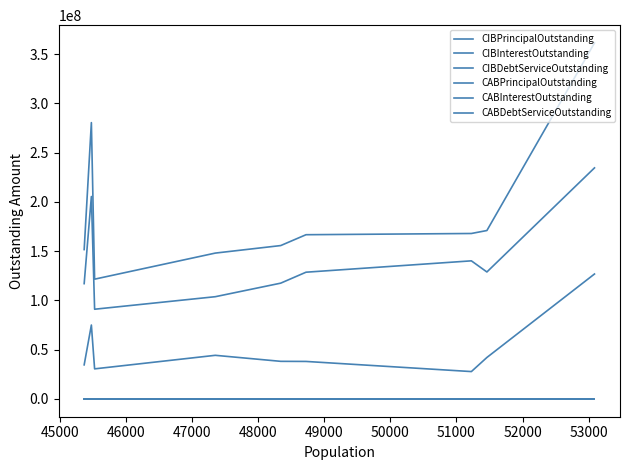

True or false: CABDebtServiceOutstanding and CIBInterestOutstanding cross at least once.

False